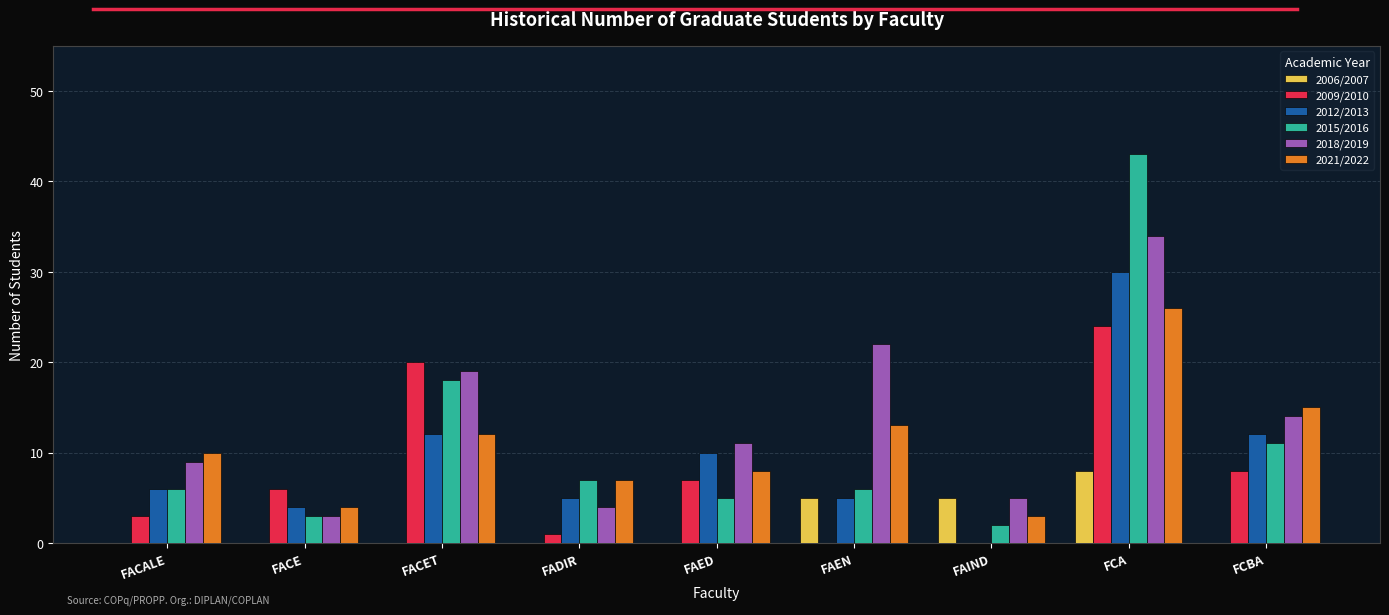

What is the maximum value shown in the chart?

43